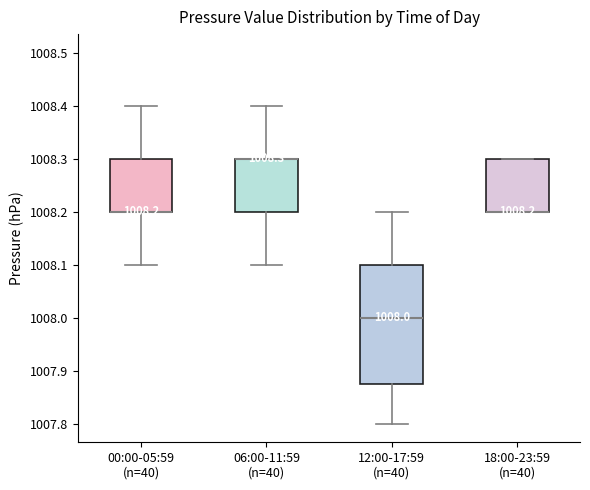

Comparing the boxes themselves (not the whiskers), which one is the tallest?

12:00-17:59 (n=40)